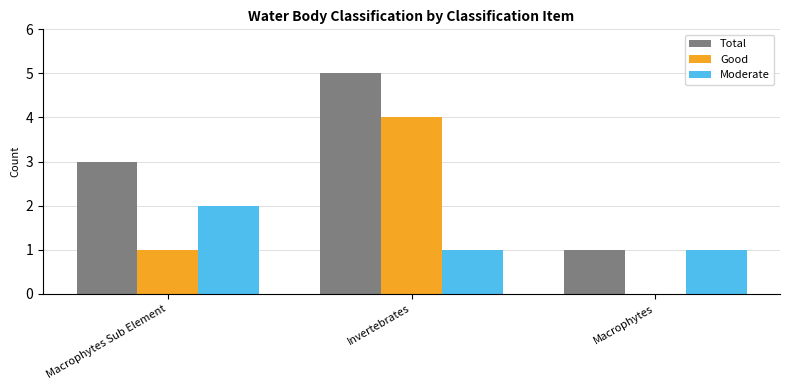

Is the value of Moderate at Macrophytes Sub Element greater than the value of Good at Invertebrates?

No